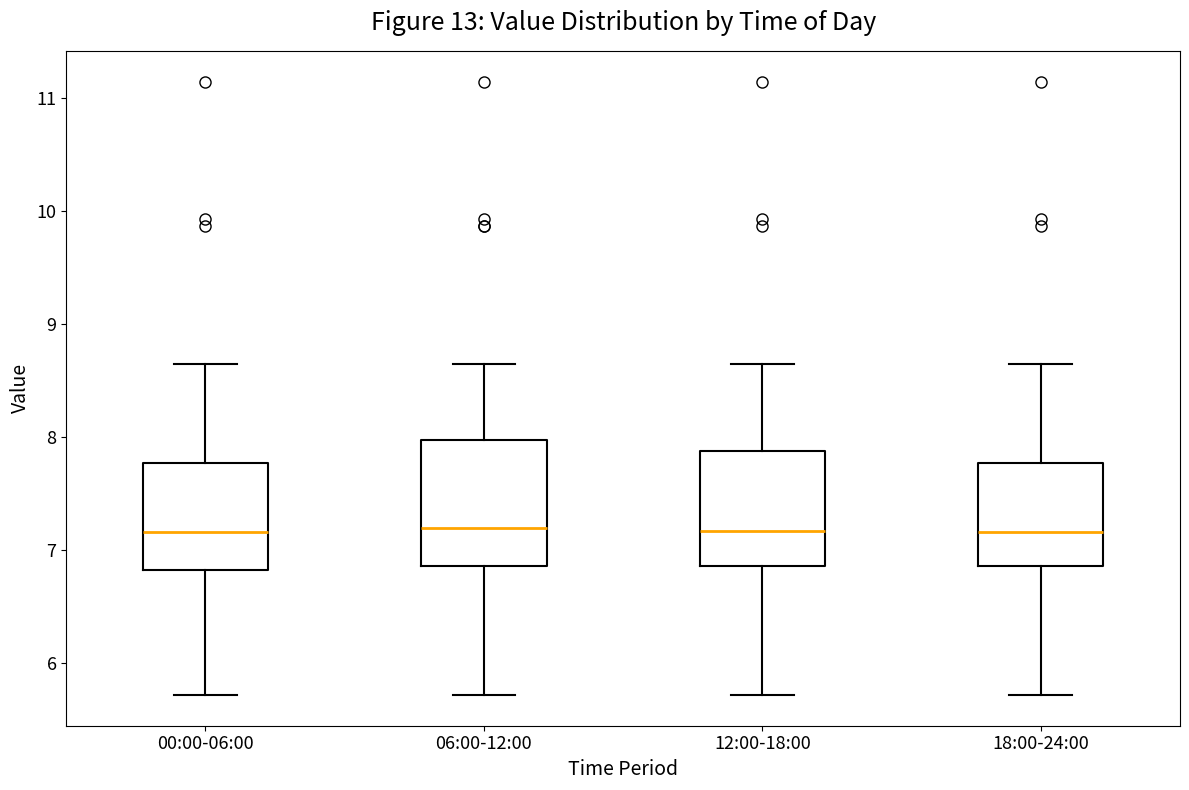

Reading left to right, read every box against the y-axis: the position of its median line, the range the box covers, and the ends of its whiskers. The values are not printed on the chart, so give them approximately, as read against the axis.

00:00-06:00: median 7.2, box 6.8 to 7.8, whiskers 5.7 to 8.7
06:00-12:00: median 7.2, box 6.9 to 8.0, whiskers 5.7 to 8.7
12:00-18:00: median 7.2, box 6.9 to 7.9, whiskers 5.7 to 8.7
18:00-24:00: median 7.2, box 6.9 to 7.8, whiskers 5.7 to 8.7